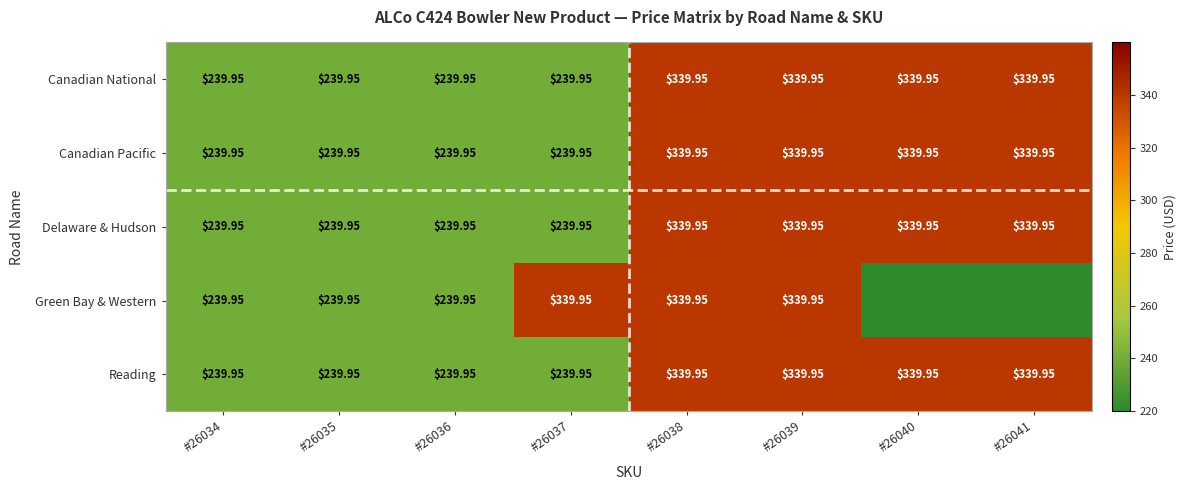

At which label does Delaware & Hudson first exceed 339?

#26038